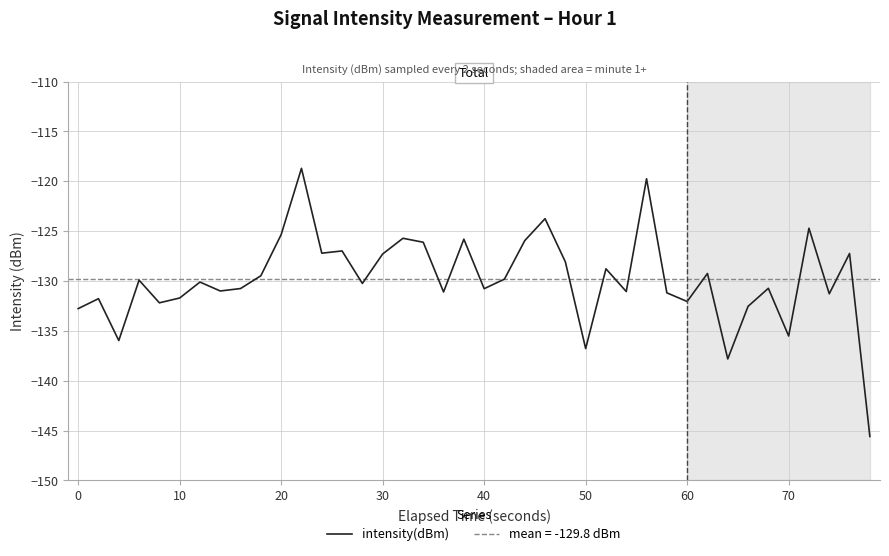

What is the smallest value displayed?

-145.6